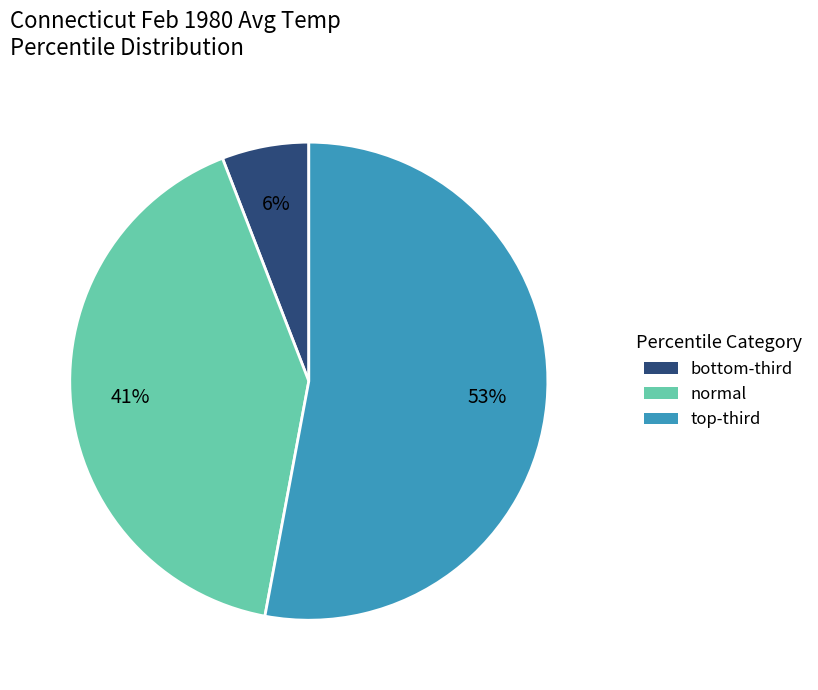

Rank the categories by value from highest to lowest.

top-third, normal, bottom-third